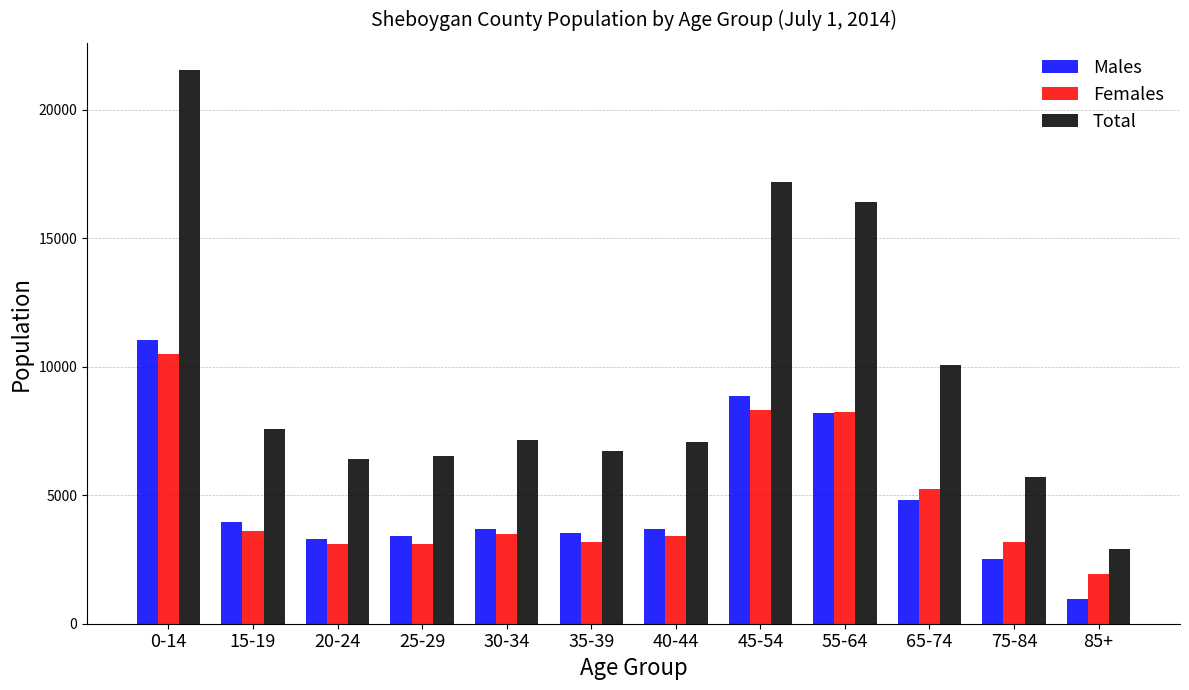

The value of Males at 55-64 is 11631. True or false?

False